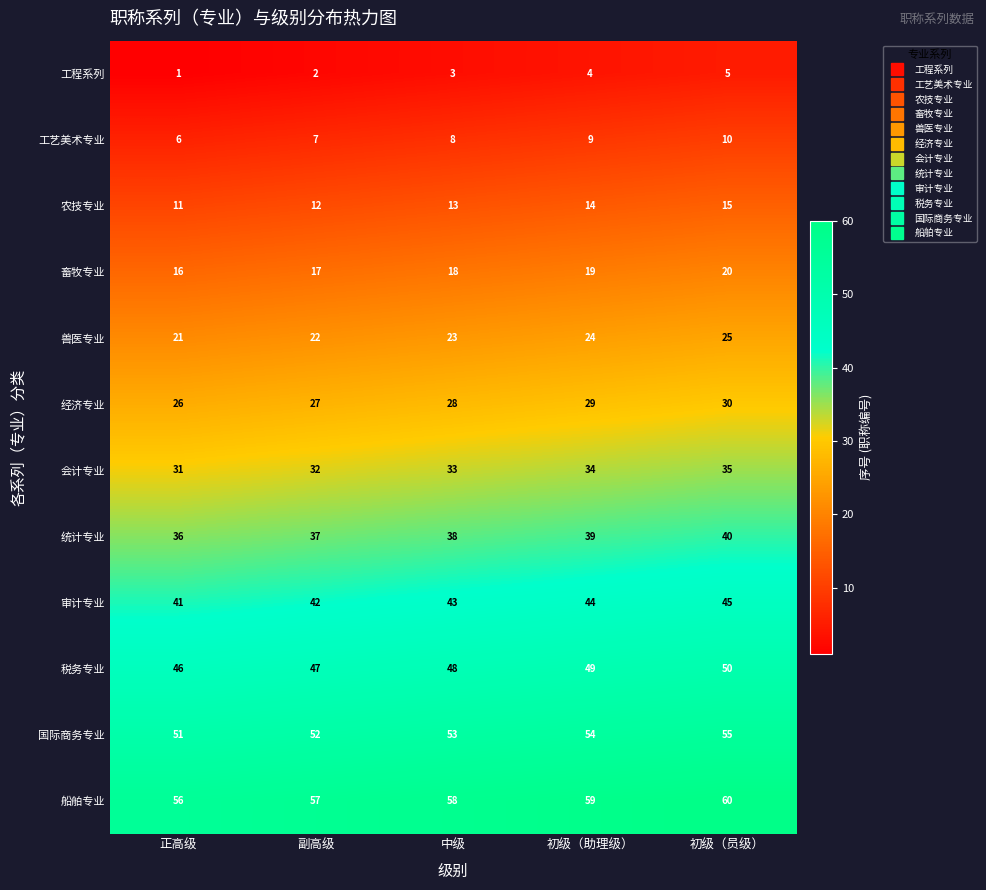

Rank the series at 初级（助理级） from lowest to highest value.

工程系列, 工艺美术专业, 农技专业, 畜牧专业, 兽医专业, 经济专业, 会计专业, 统计专业, 审计专业, 税务专业, 国际商务专业, 船舶专业